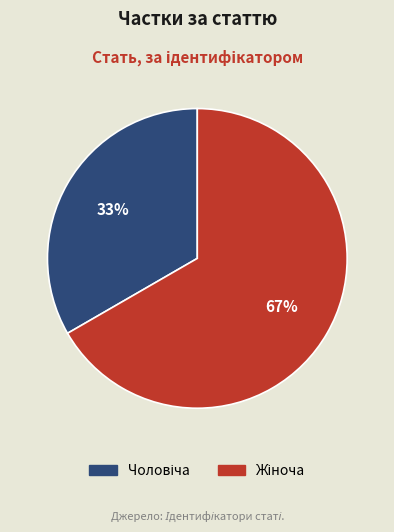

Does any single category account for the majority?

Yes